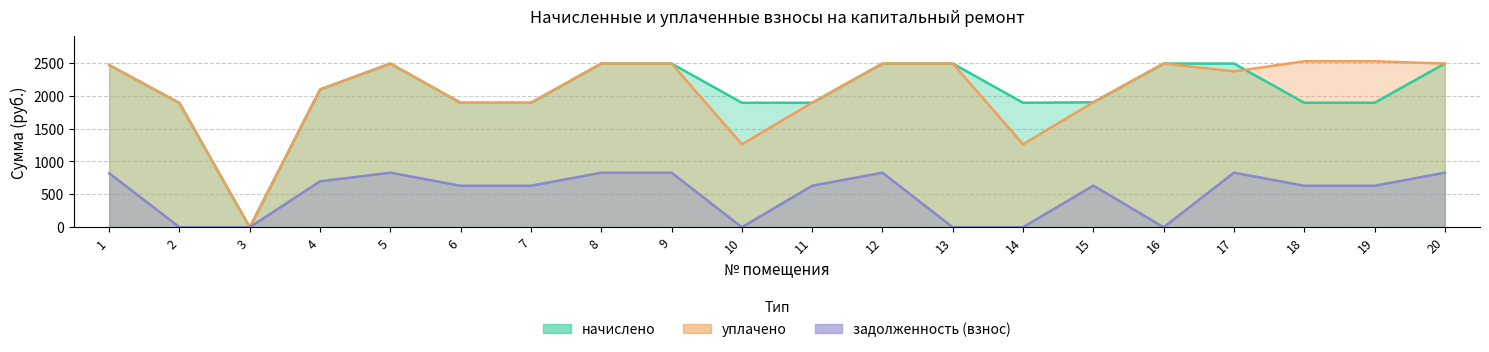

Is the value of задолженность (взнос) at 8 greater than the value of уплачено at 4?

No